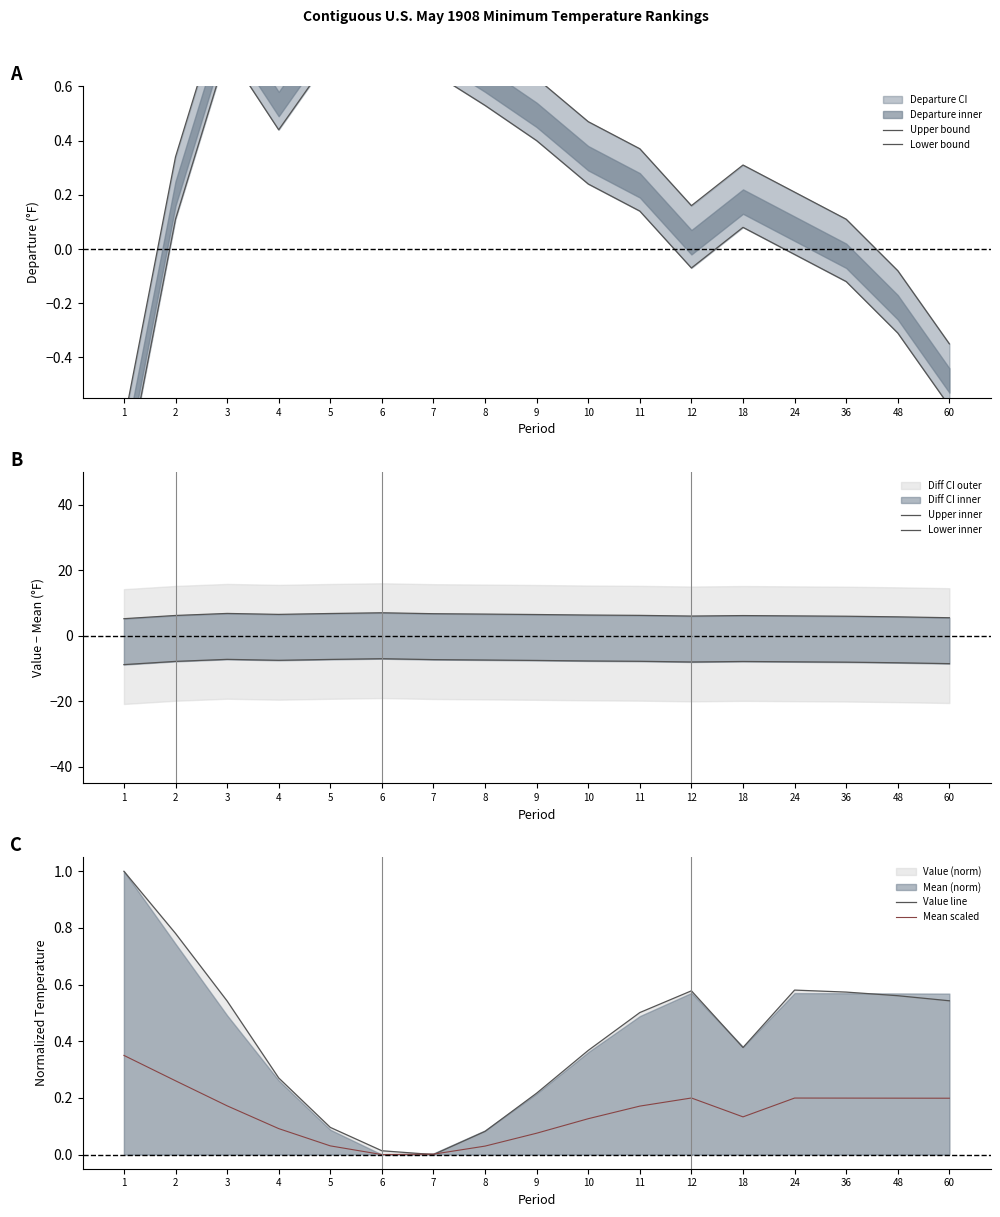

What is the highest value of the Mean scaled series?

0.3